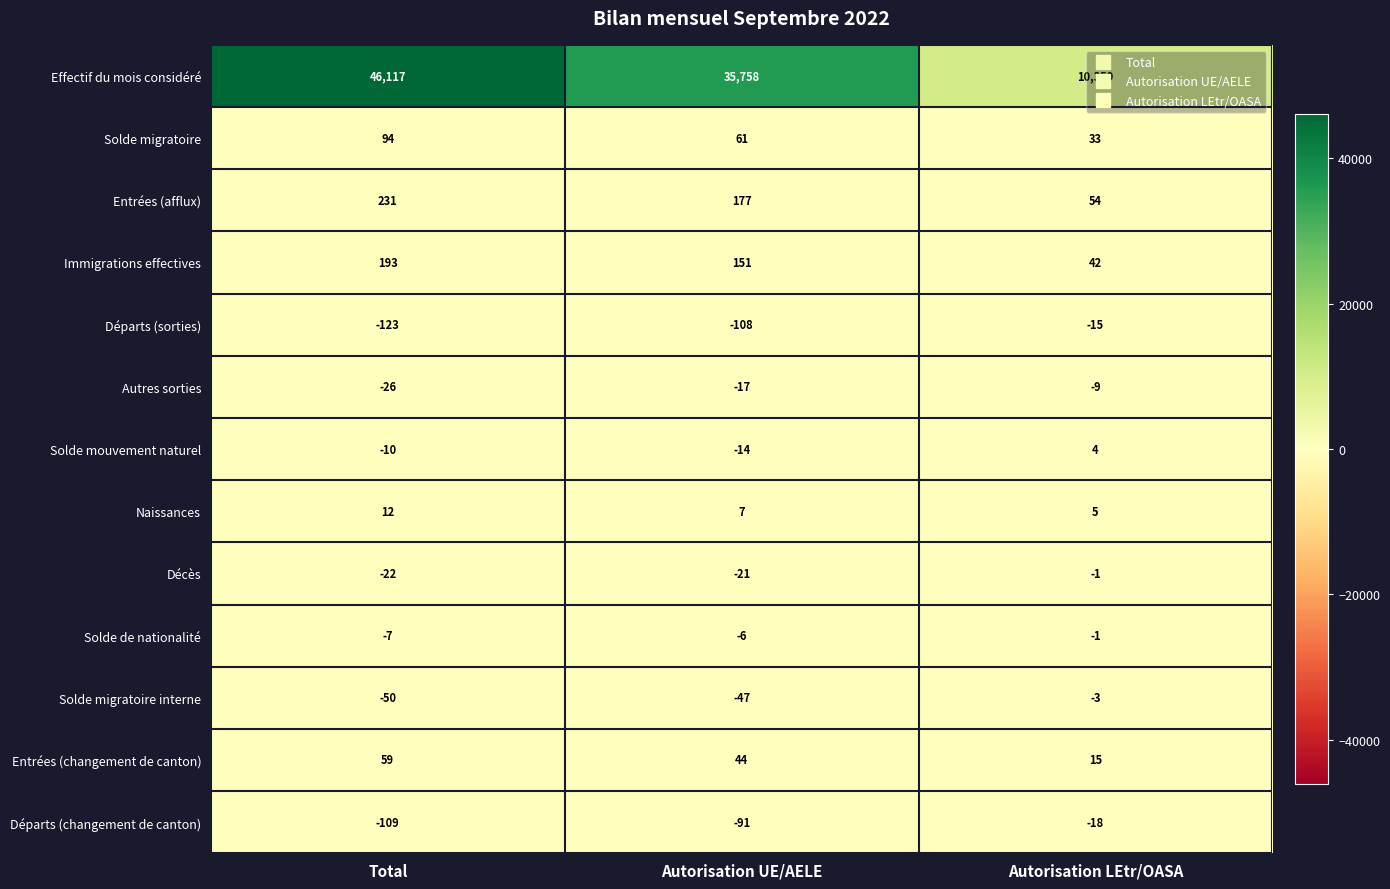

Between Autorisation UE/AELE and Autorisation LEtr/OASA, which series saw the biggest shift?

Effectif du mois considéré